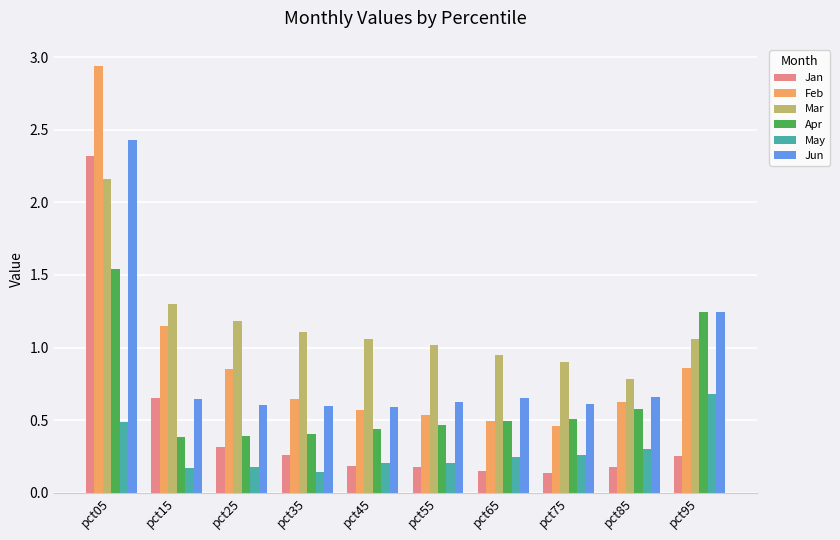

Is it true that Mar equals 1.1 at pct95?

True